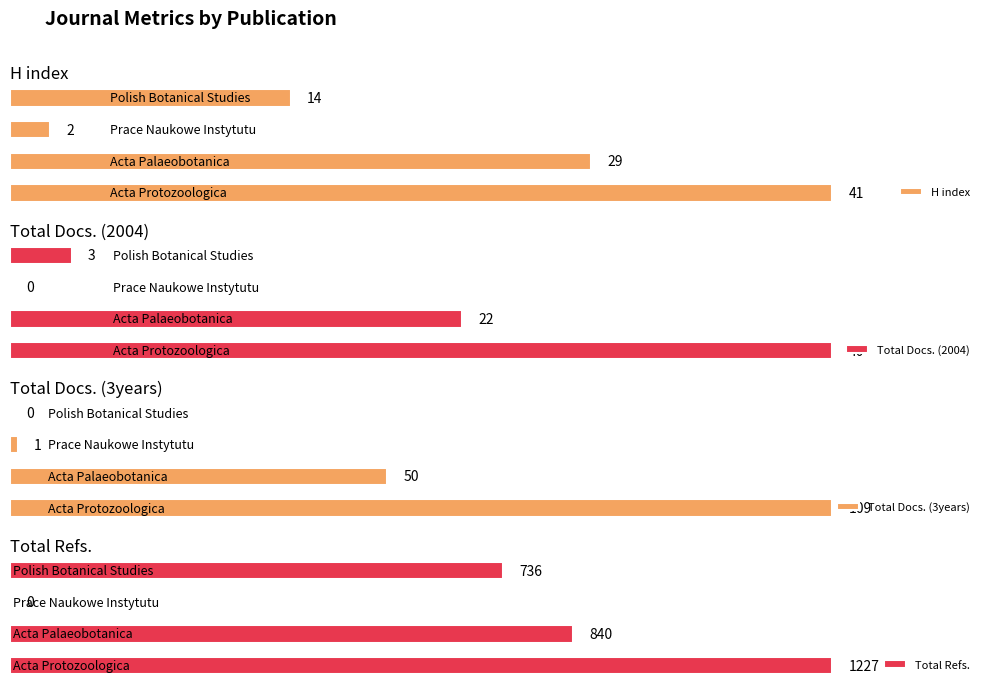

Reading left to right, extract all data points from this chart.

H index: 41	29	2	14
Total Docs. (2004): 40	22	0	3
Total Docs. (3years): 109	50	1	0
Total Refs.: 1227	840	0	736